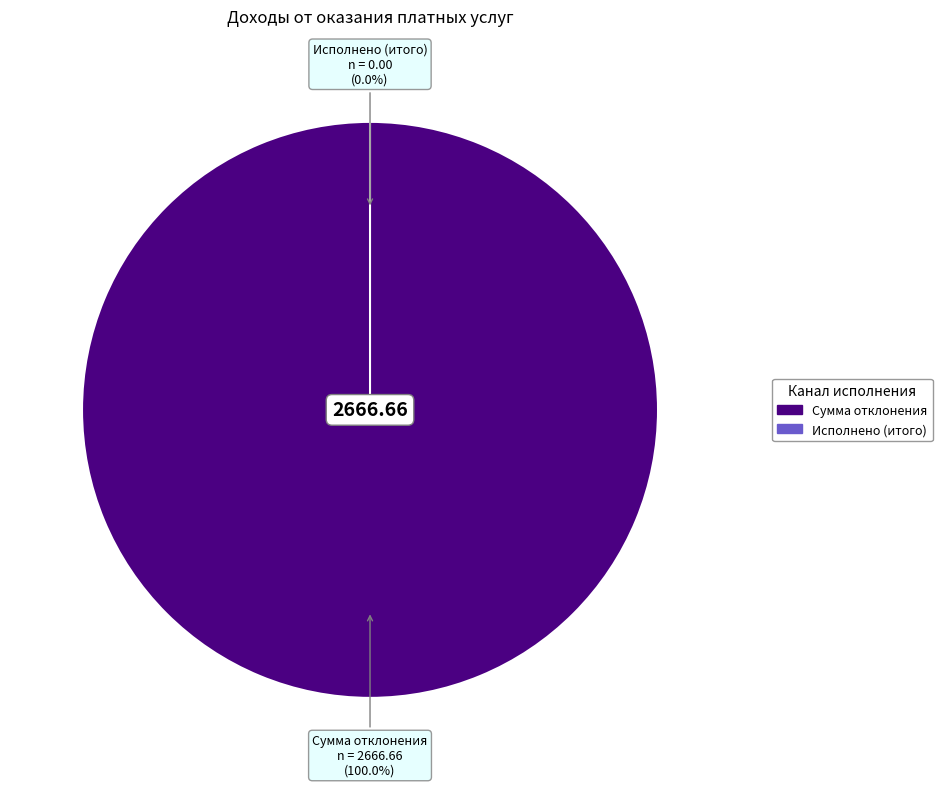

Is it true that через лицевые счета is 1% of the pie?

False